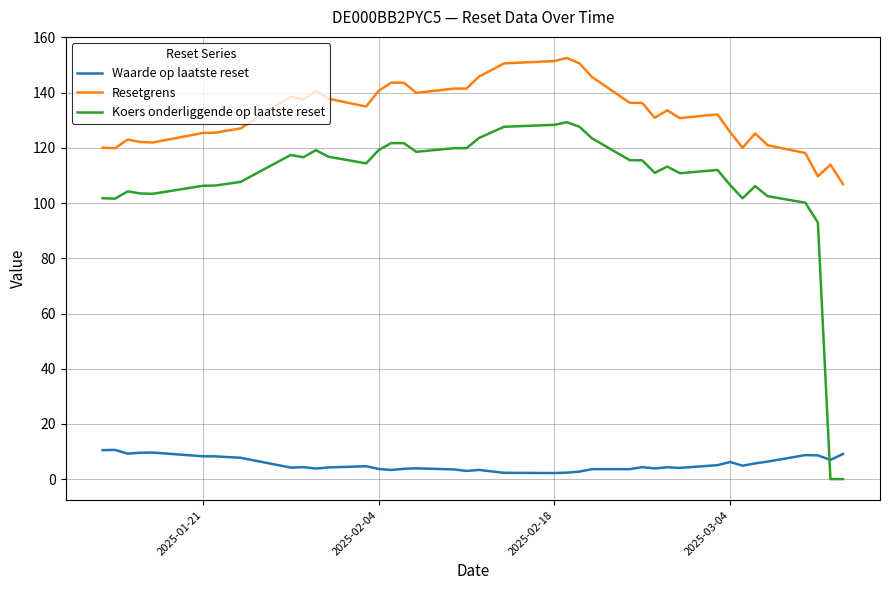

List the series in order of their peak value, highest first.

Resetgrens, Koers onderliggende op laatste reset, Waarde op laatste reset